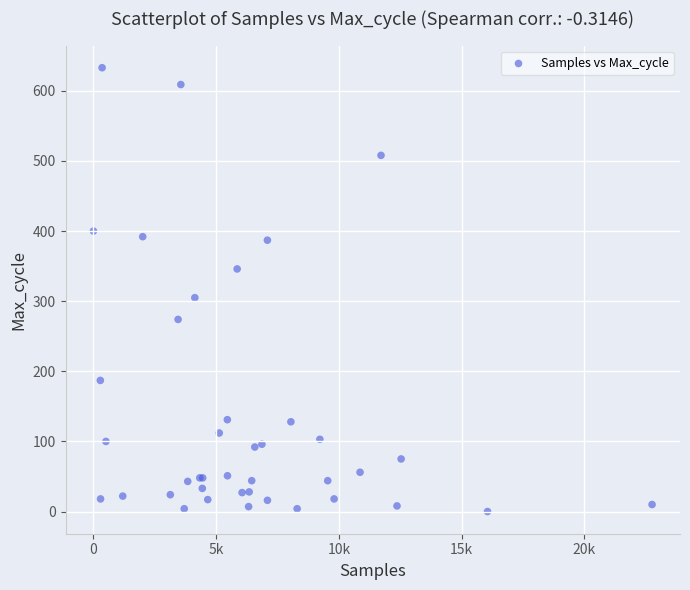

What Y value in the scatter plot is closest to 316?

305